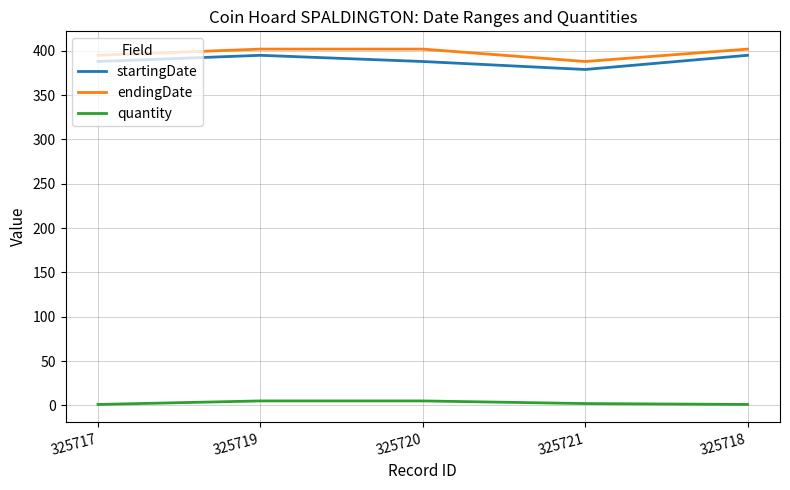

What is the total value across all series at 325718?

798